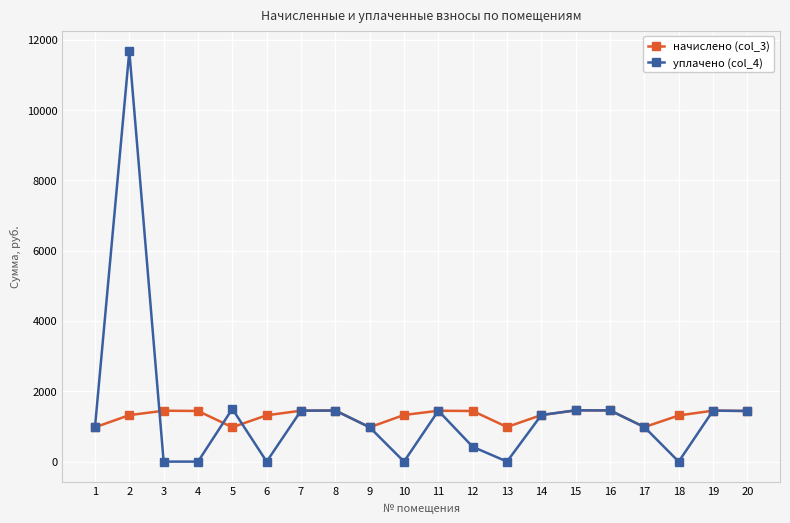

What is the total value across all series at 5?

2477.5